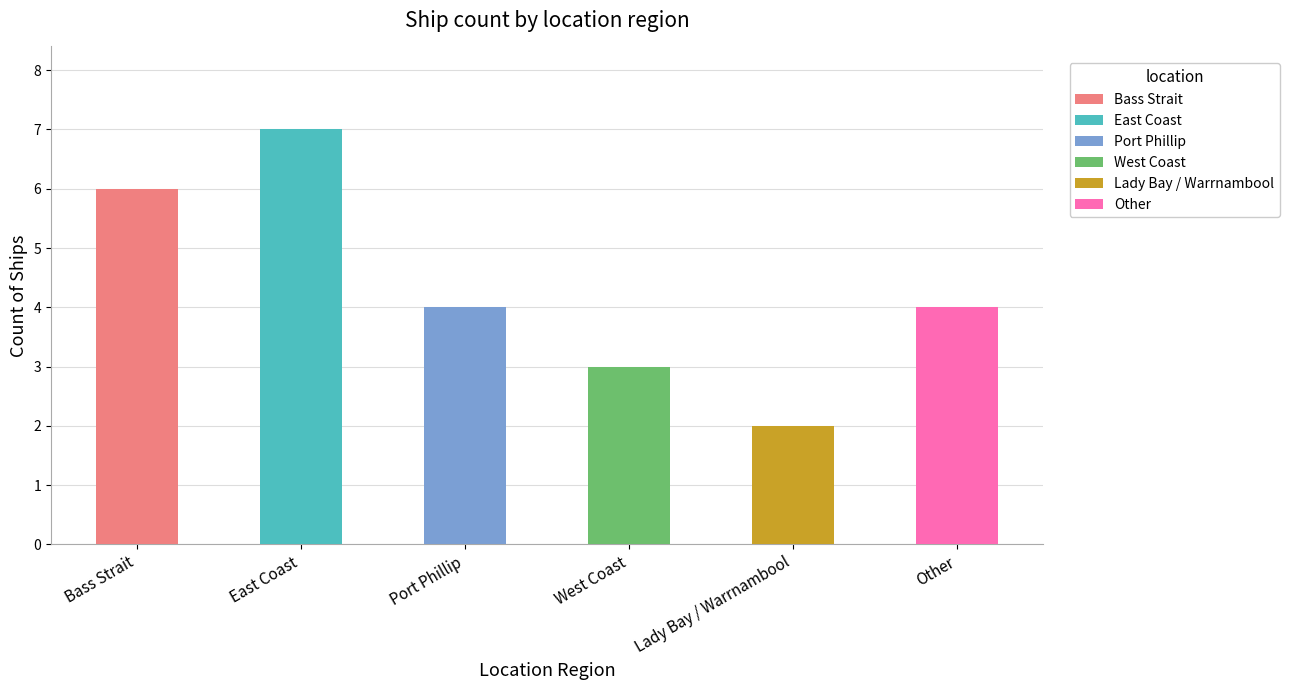

Which category has the highest value in the Bass Strait series?

Bass Strait